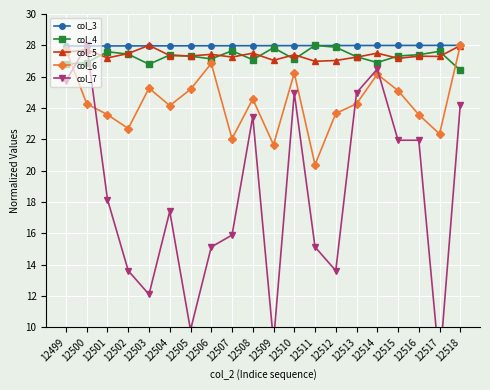

In col_5, how many points are higher than both neighbors (excluding endpoints)?

7